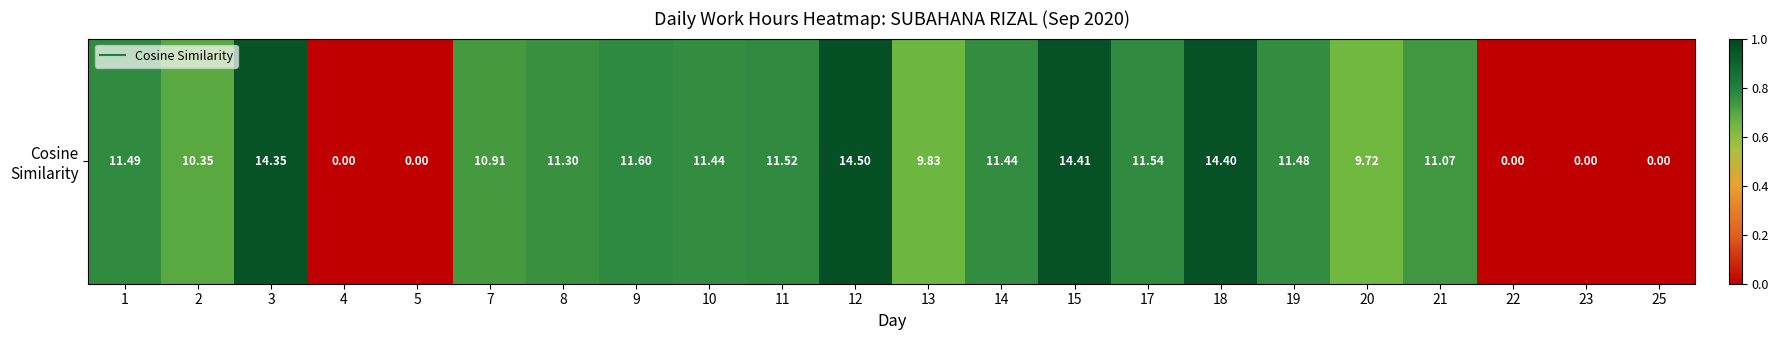

Is it true that the value at 9 is 7.0?

False